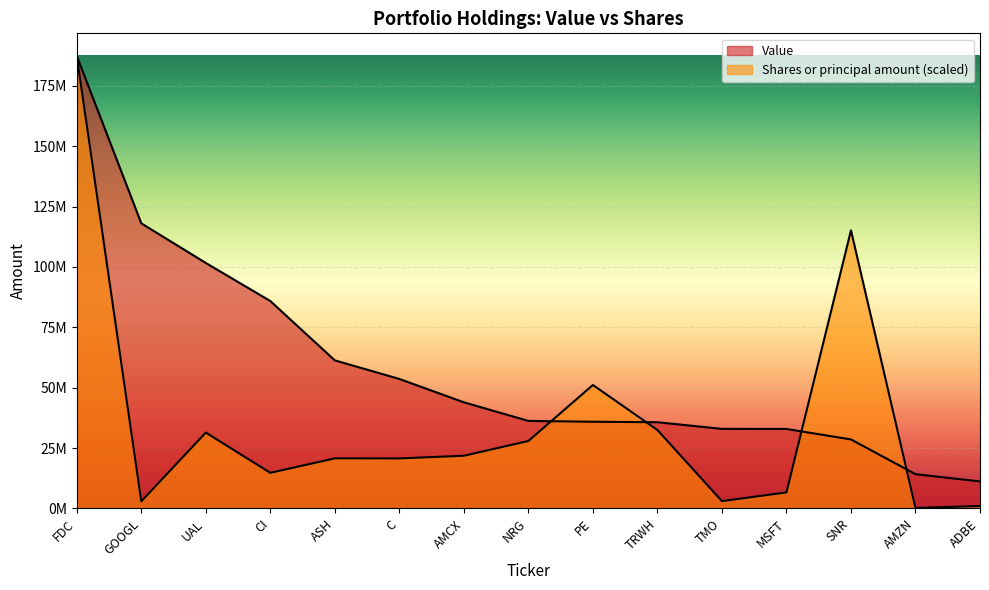

Which series ends up on top after the final intersection of Value and Shares or principal amount?

Value